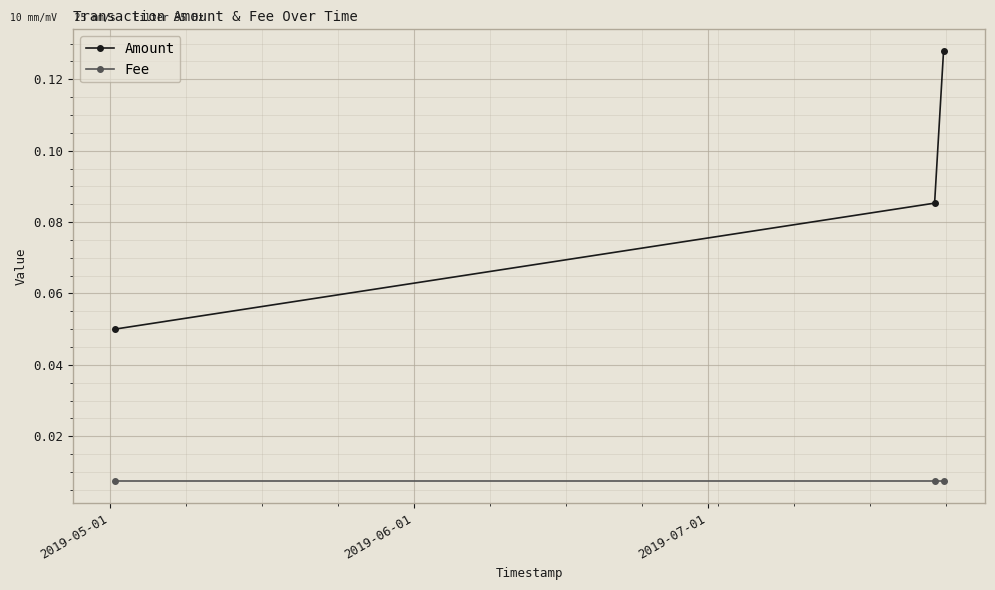

Rank the series by their maximum value, from lowest to highest.

Fee, Amount